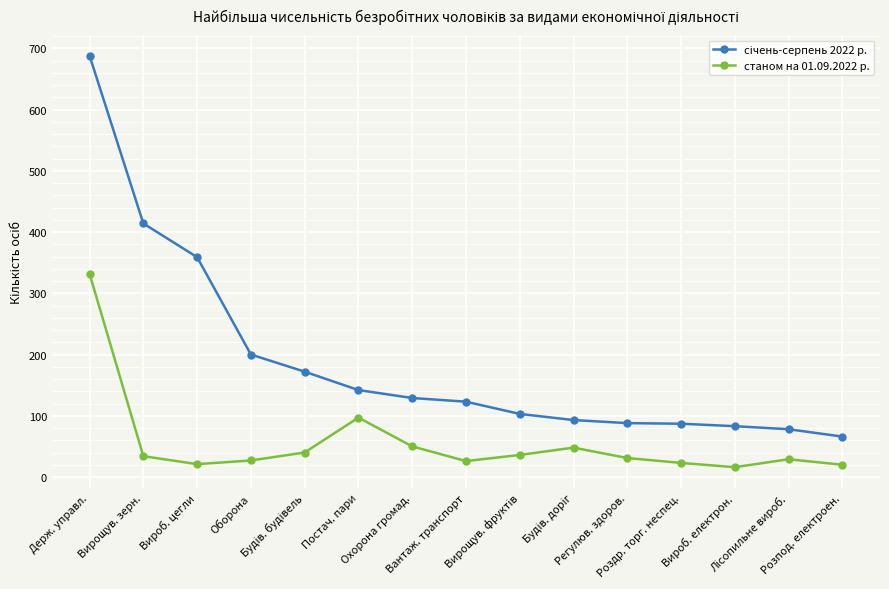

What is the average value of the станом на 01.09.2022 р. series?

55